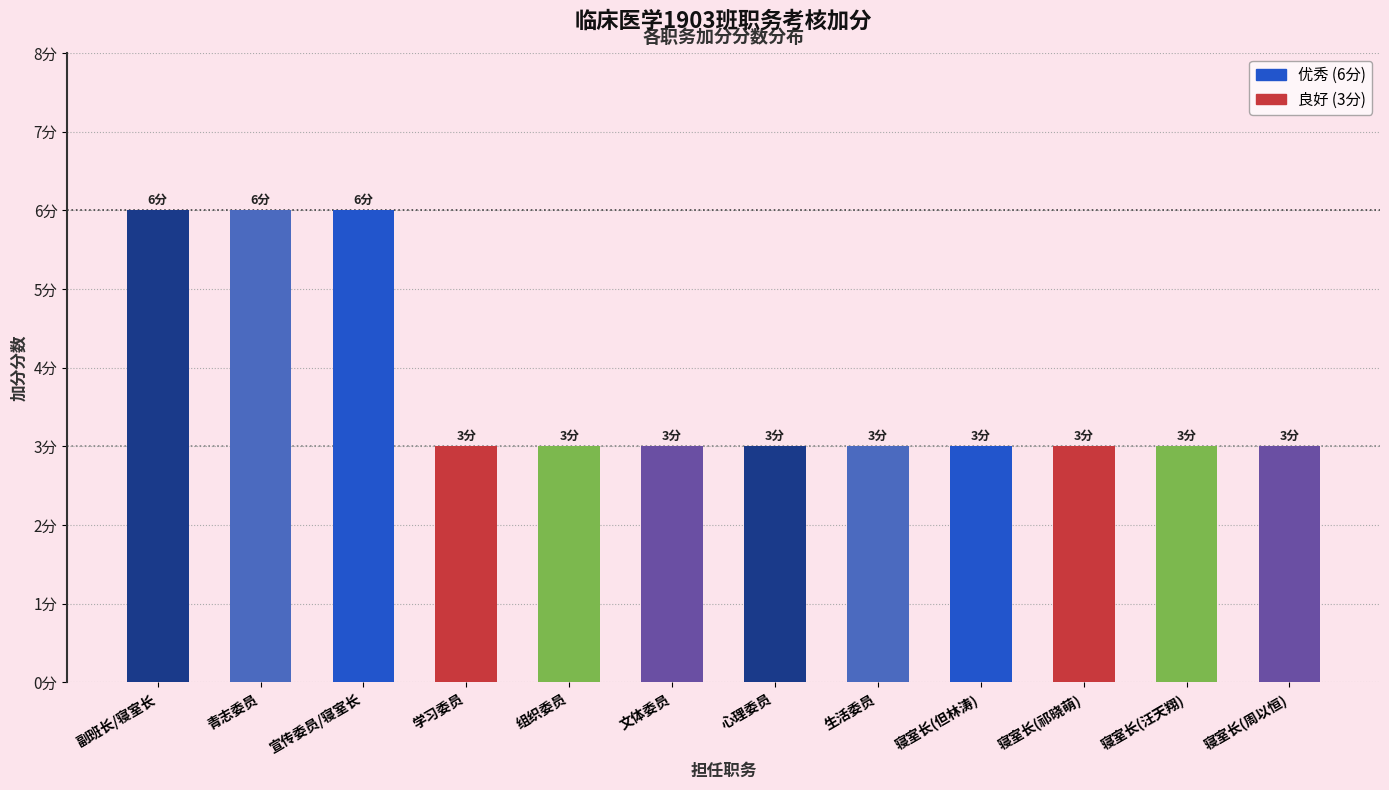

The value at 文体委员 is 3. True or false?

True